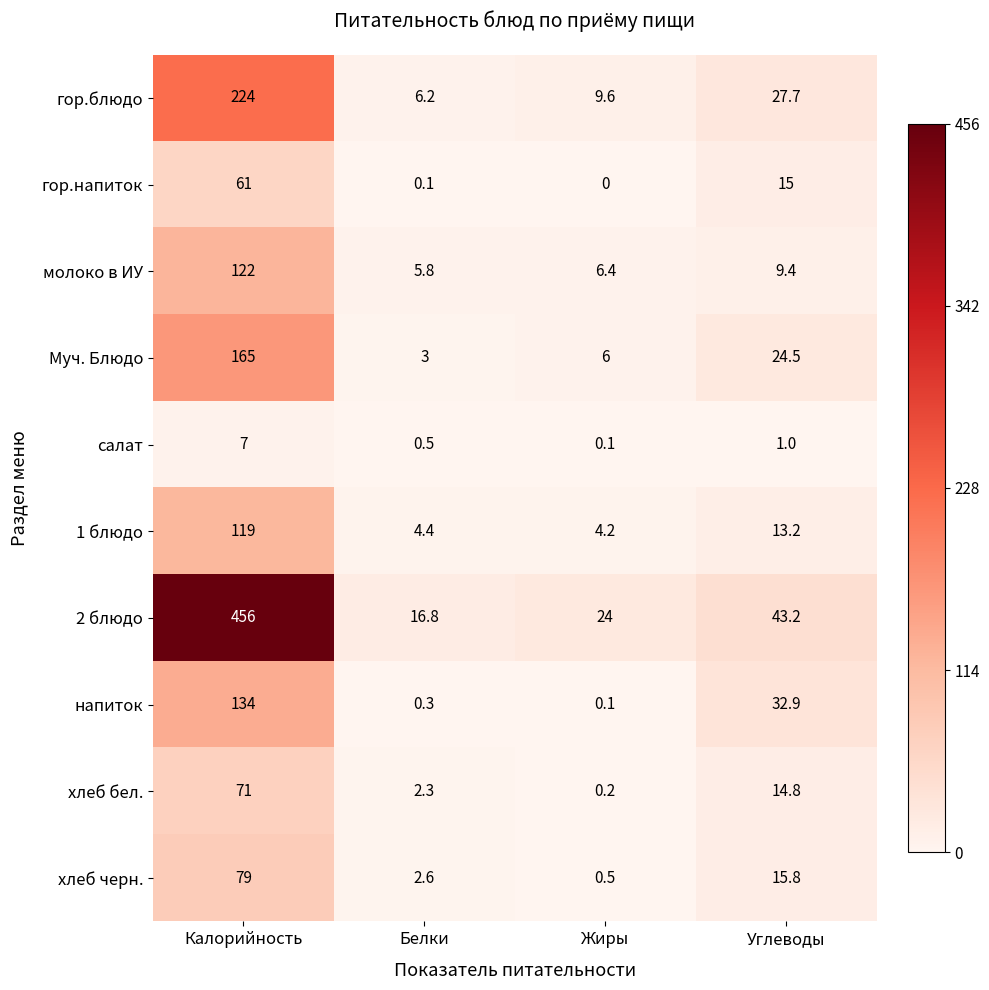

Rank the series by their maximum value, from lowest to highest.

салат, гор.напиток, хлеб бел., хлеб черн., 1 блюдо, молоко в ИУ, напиток, Муч. Блюдо, гор.блюдо, 2 блюдо